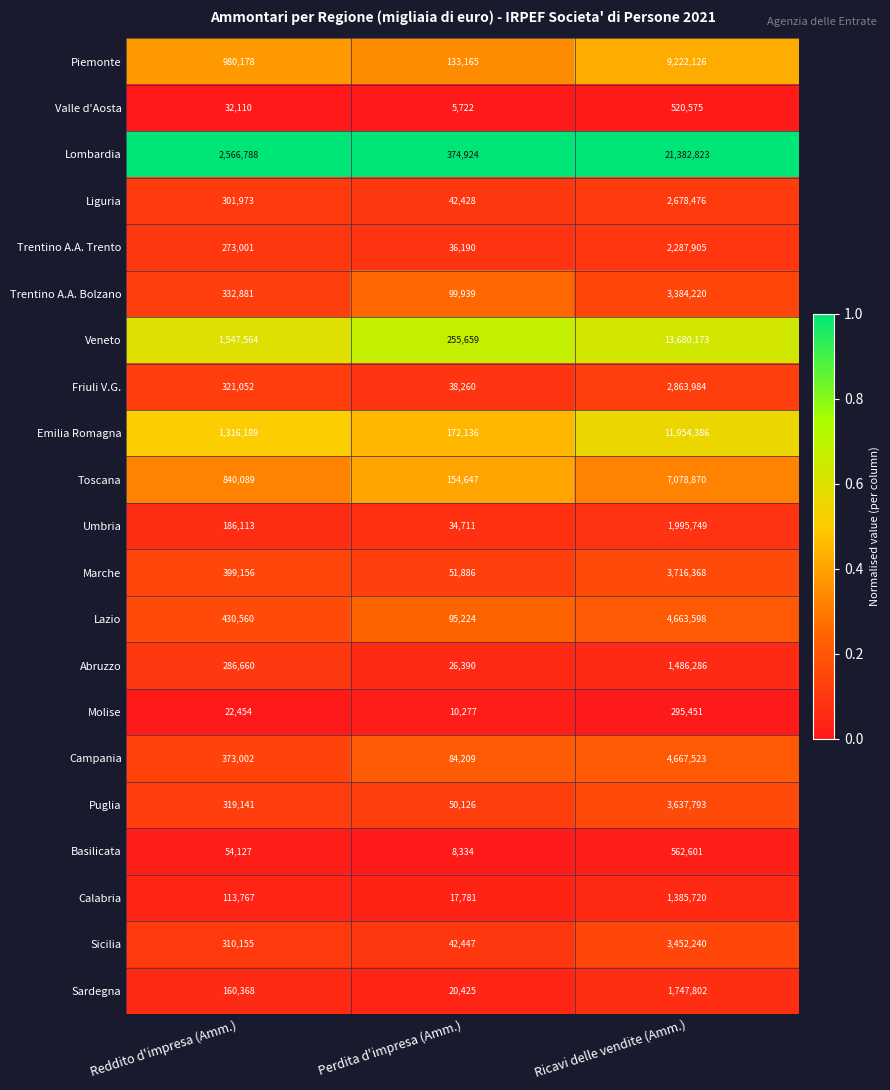

What is the sum of the Trentino A.A. Bolzano values at Ricavi delle vendite (Amm.) and Perdita d'impresa (Amm.)?

3484159